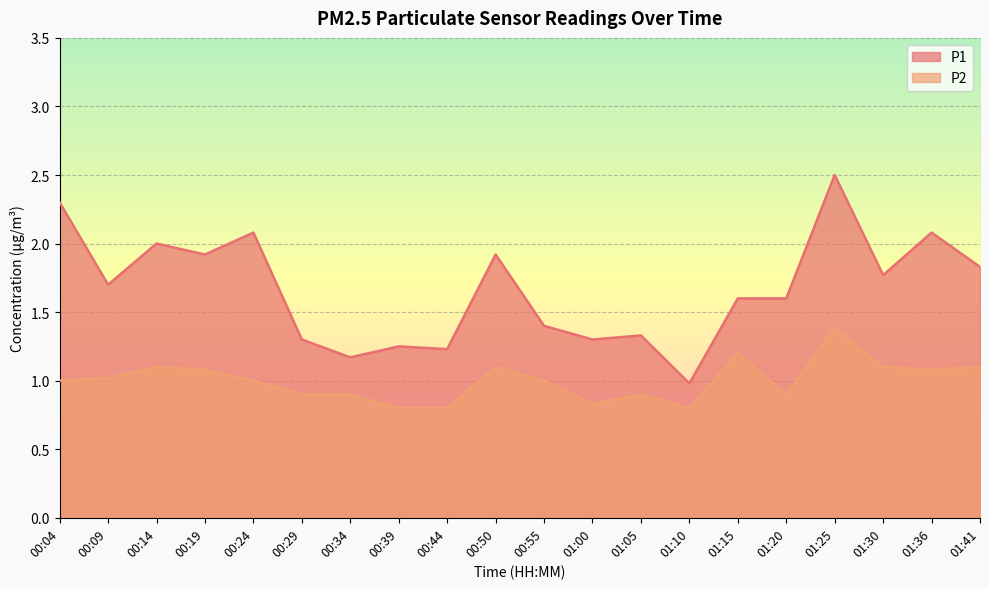

What is the spread (max minus min) of values at 00:09?

0.7